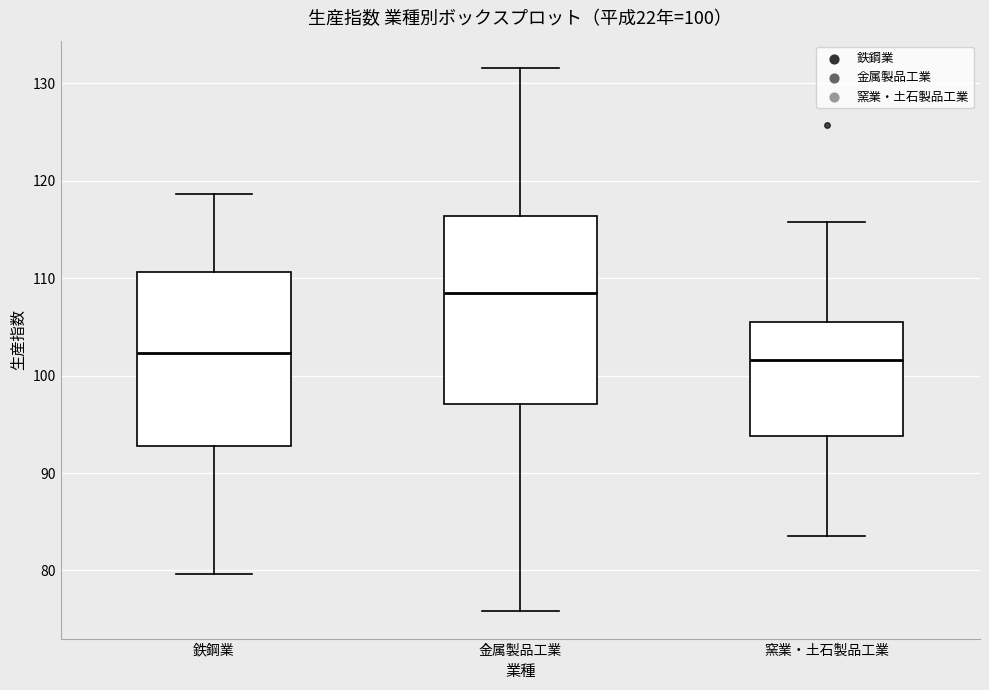

Comparing the boxes themselves (not the whiskers), which one is the tallest?

金属製品工業